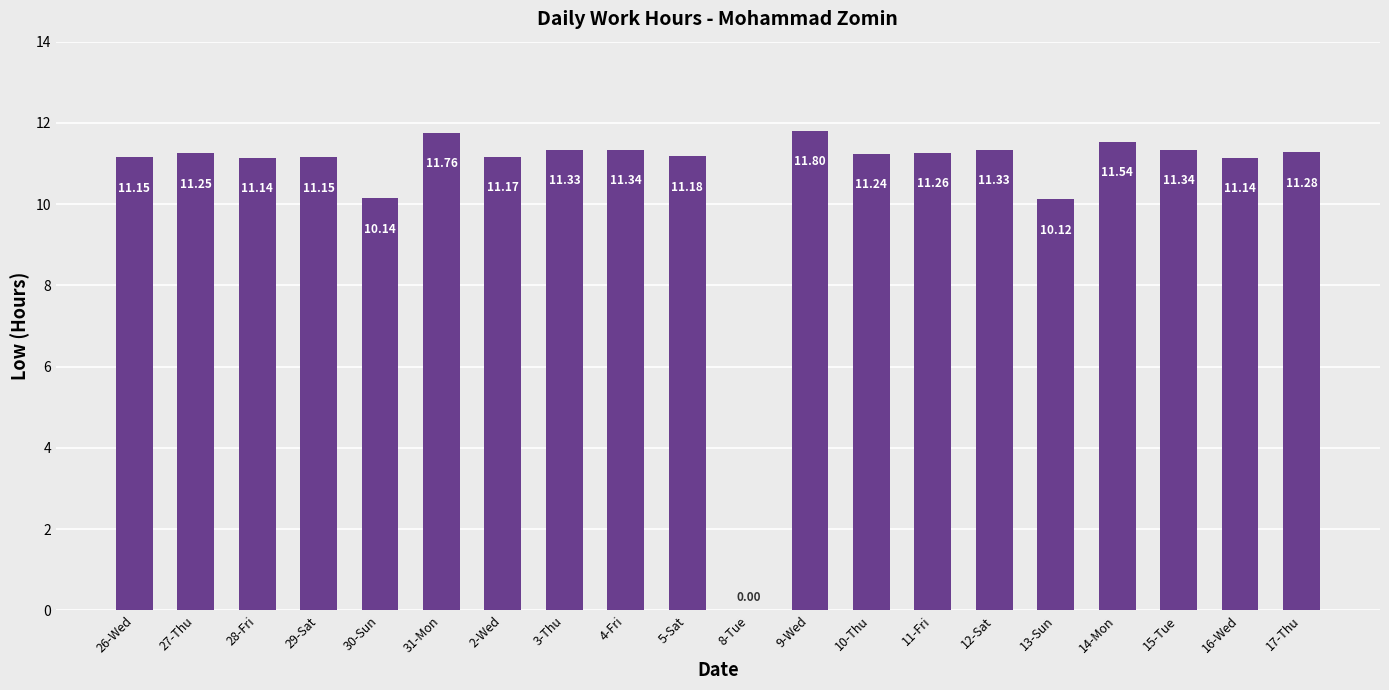

The chart shows a value of 7.6 at 16-Wed. True or false?

False